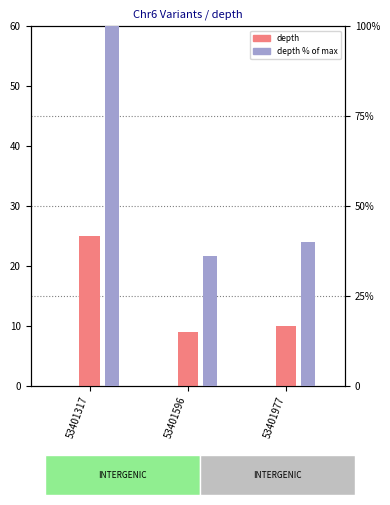

The value of depth % of max at 53401977 is 56. True or false?

False